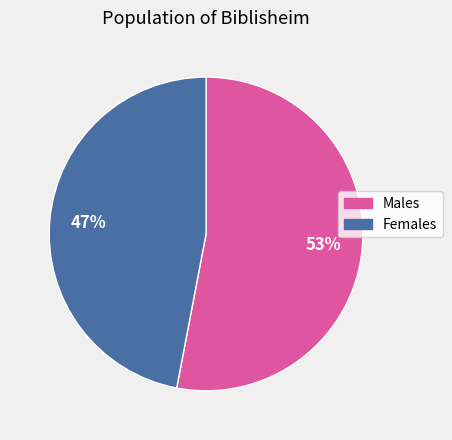

To the nearest percent, what is the average slice percentage?

50%